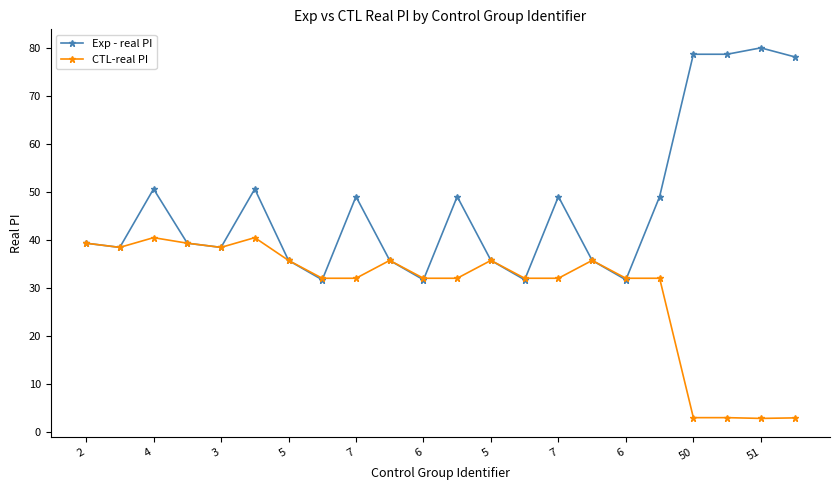

Count the number of data series in this chart.

2